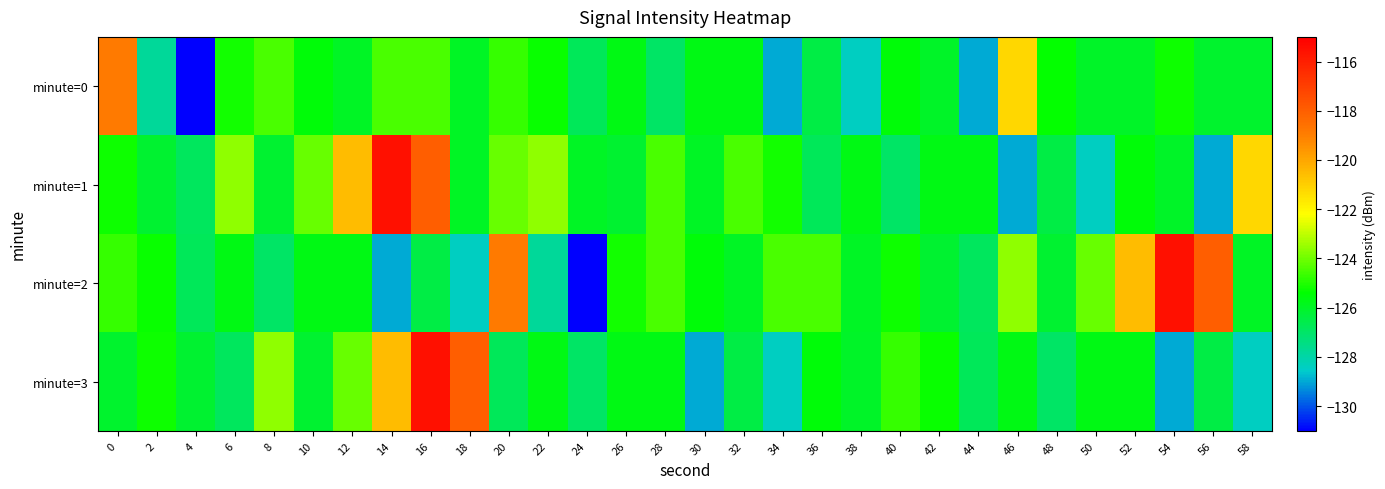

Reading left to right, what are all the values shown in this chart?

minute=0: 0=-118.9	2=-127.8	4=-131.0	6=-125.2	8=-124.5	10=-125.5	12=-126.0	14=-124.4	16=-124.4	18=-126.0	20=-124.7	22=-125.3	24=-126.8	26=-125.7	28=-126.9	30=-125.7	32=-125.7	34=-129.0	36=-126.5	38=-128.4	40=-125.5	42=-126.0	44=-128.9	46=-121.2	48=-125.3	50=-126.0	52=-126.0	54=-125.2	56=-126.1	58=-126.1
minute=1: 0=-125.2	2=-126.2	4=-126.8	6=-123.6	8=-126.1	10=-124.1	12=-120.6	14=-115.5	16=-118.0	18=-126.0	20=-124.1	22=-123.6	24=-126.0	26=-126.1	28=-124.4	30=-126.0	32=-124.5	34=-125.2	36=-126.8	38=-125.7	40=-126.9	42=-125.7	44=-125.7	46=-129.0	48=-126.5	50=-128.4	52=-125.5	54=-126.0	56=-128.9	58=-121.2
minute=2: 0=-124.7	2=-125.3	4=-126.8	6=-125.7	8=-126.9	10=-125.7	12=-125.7	14=-129.0	16=-126.5	18=-128.4	20=-118.9	22=-127.8	24=-131.0	26=-125.2	28=-124.5	30=-125.5	32=-126.0	34=-124.4	36=-124.4	38=-126.0	40=-125.2	42=-126.2	44=-126.8	46=-123.6	48=-126.1	50=-124.1	52=-120.6	54=-115.5	56=-118.0	58=-126.0
minute=3: 0=-126.1	2=-125.2	4=-126.2	6=-126.8	8=-123.6	10=-126.1	12=-124.1	14=-120.6	16=-115.5	18=-118.0	20=-126.8	22=-125.7	24=-126.9	26=-125.7	28=-125.7	30=-129.0	32=-126.5	34=-128.4	36=-125.5	38=-126.0	40=-124.7	42=-125.3	44=-126.8	46=-125.7	48=-126.9	50=-125.7	52=-125.7	54=-129.0	56=-126.5	58=-128.4